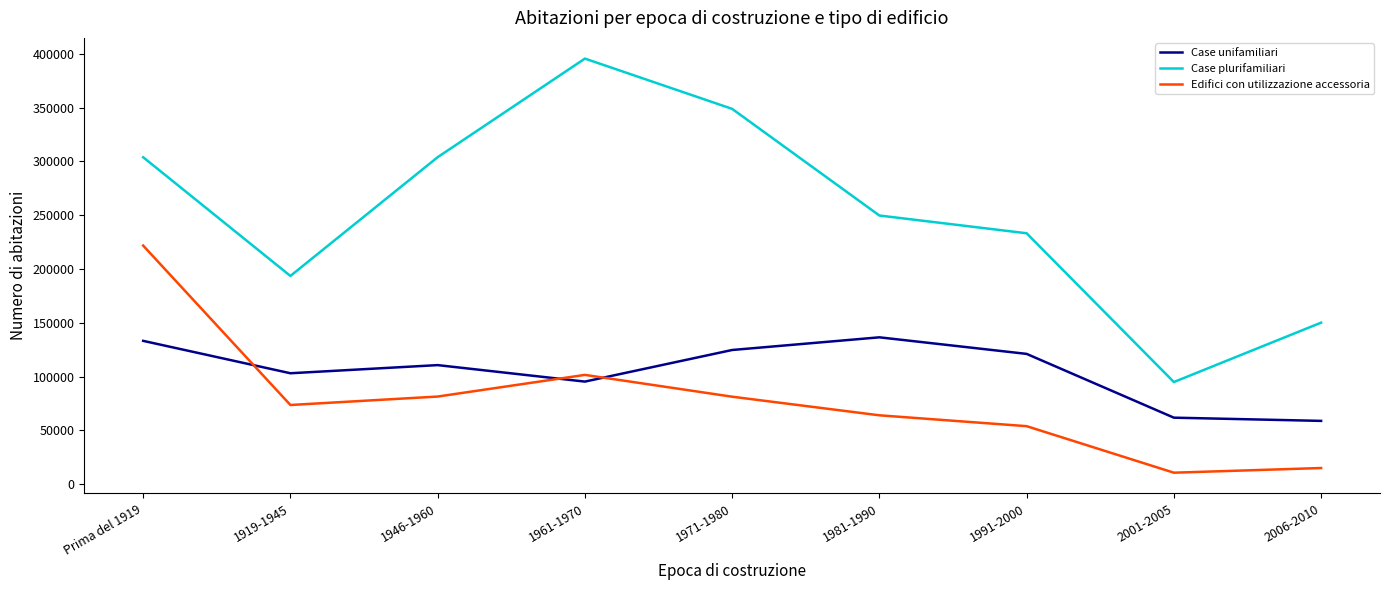

What is the difference between the maximum and minimum values in the Edifici con utilizzazione accessoria series?

211149